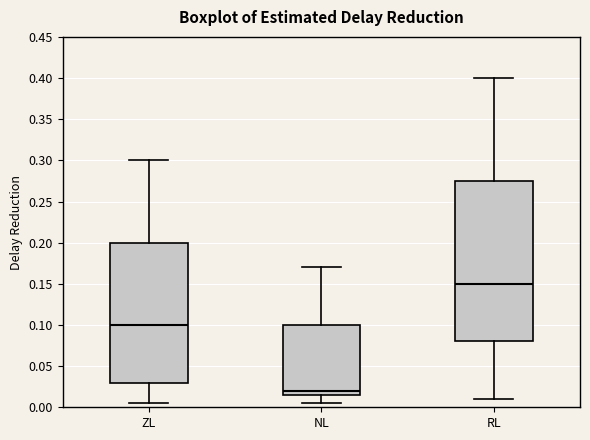

Reading left to right, transcribe this box plot: for each box, give where its median line is, the range the box spans, and where its two whiskers end, as read against the y-axis. The values are not printed on the chart, so give them approximately, as read against the axis.

ZL: median 0.100, box 0.030 to 0.200, whiskers 0.005 to 0.300
NL: median 0.020, box 0.015 to 0.100, whiskers 0.005 to 0.170
RL: median 0.150, box 0.080 to 0.275, whiskers 0.010 to 0.400